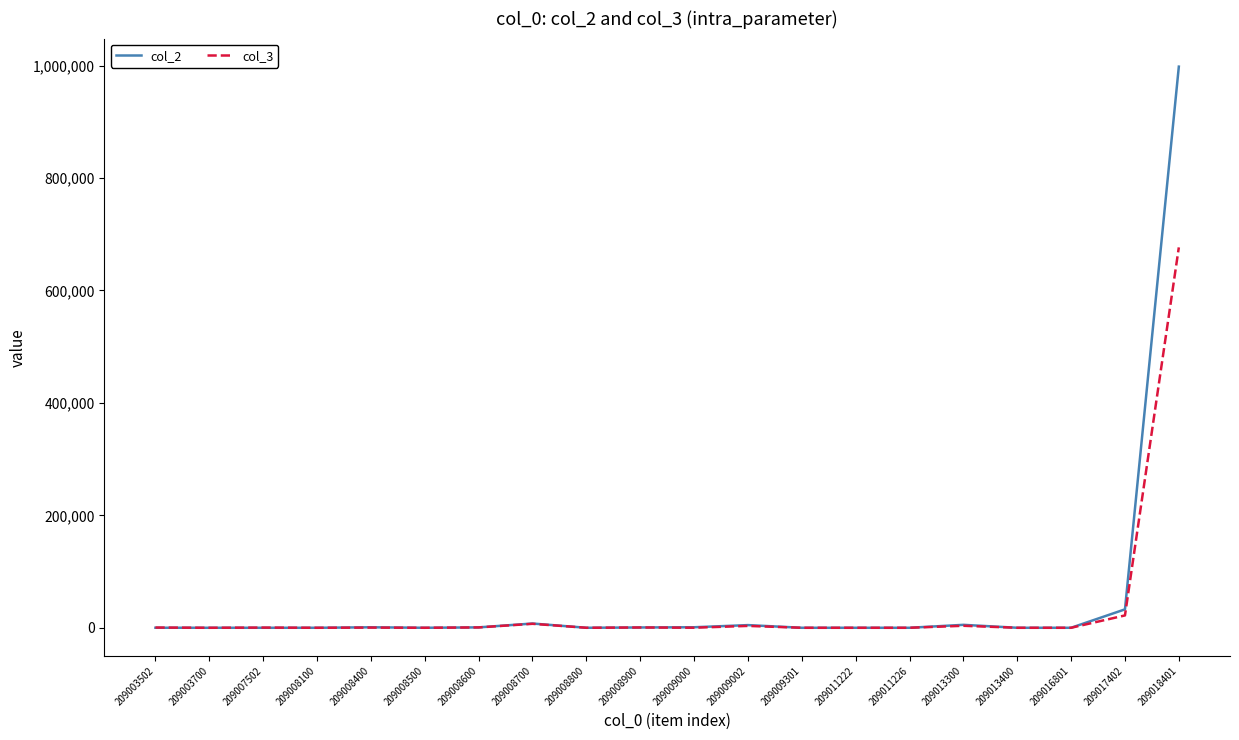

At which category is the sum across all series the highest?

209018401